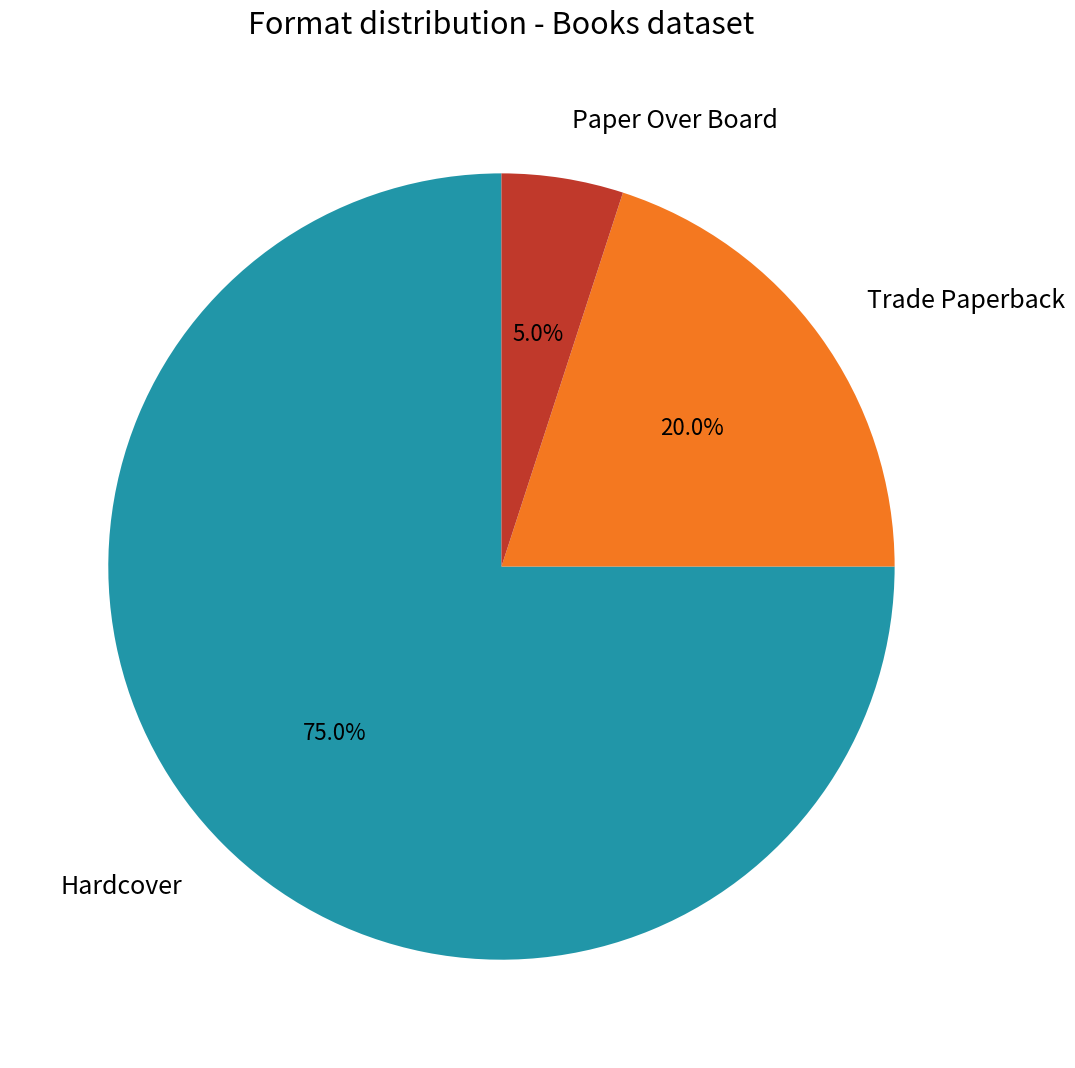

Between Paper Over Board and Trade Paperback, which is larger?

Trade Paperback